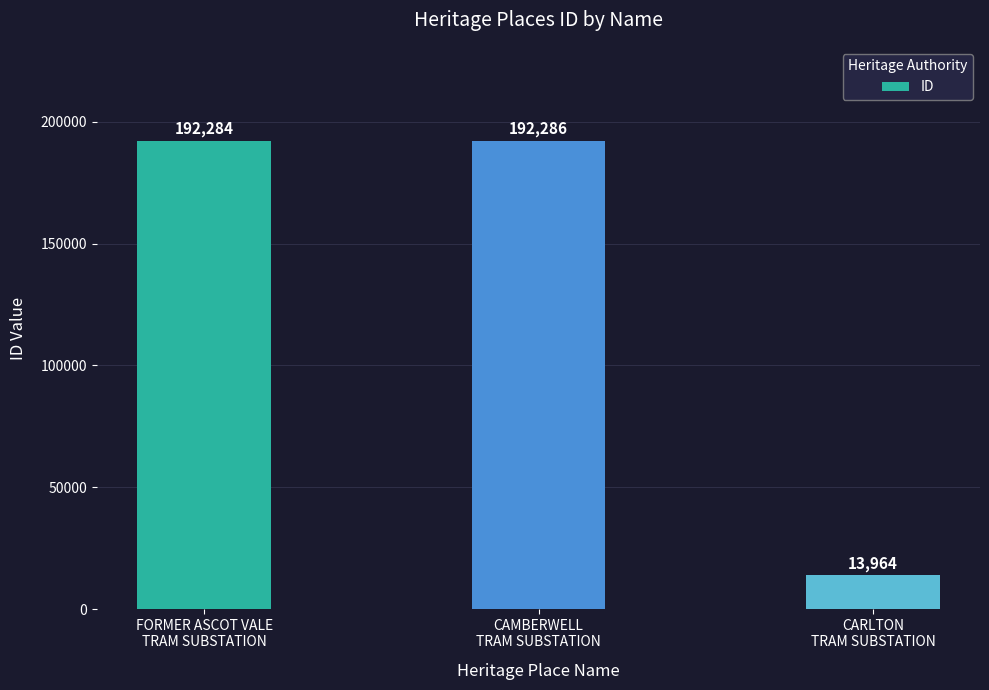

Which category has the lowest value across all series?

CARLTON
TRAM SUBSTATION